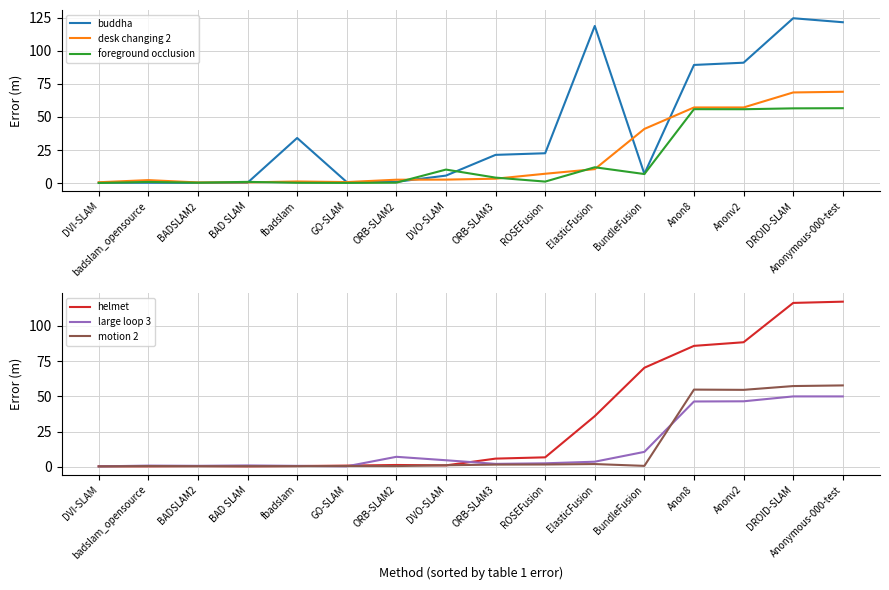

The value of motion 2 at fbadslam is 0.6. True or false?

False